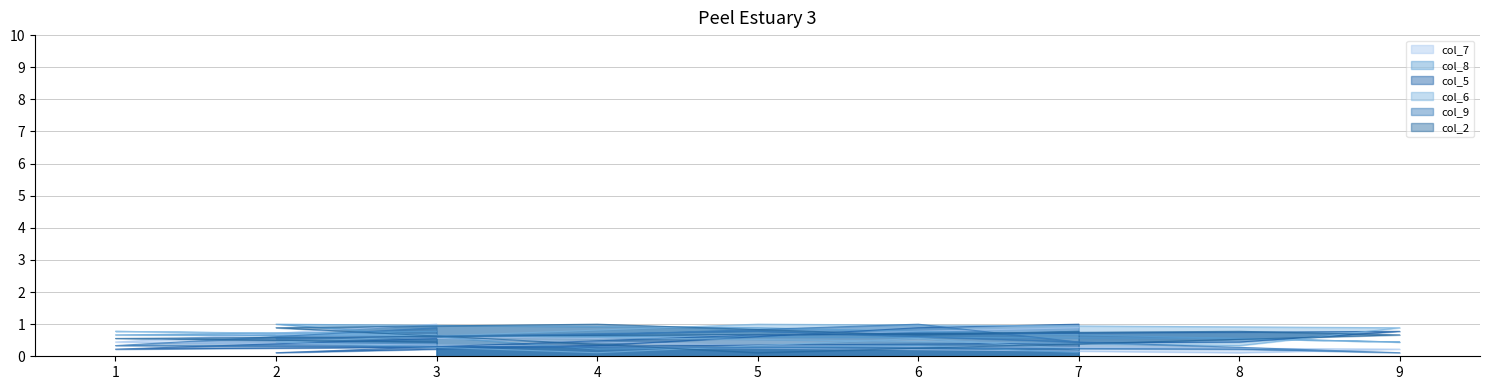

Reading right to left, list all the values displayed in this chart.

col_7: 3=1.0	1=0.4	8=0.1	9=0.2	5=0.3	2=0.7	4=0.6	6=0.8	7=0.9
col_8: 3=0.8	1=0.7	8=0.6	9=0.4	5=0.9	2=1.0	4=0.2	6=0.3	7=0.1
col_5: 3=0.6	1=0.2	8=0.4	9=0.8	5=0.7	2=0.1	4=0.3	6=0.9	7=1.0
col_6: 3=0.7	1=0.8	8=0.3	9=0.9	5=1.0	2=0.4	4=0.1	6=0.6	7=0.2
col_9: 3=0.9	1=0.3	8=0.2	9=0.1	5=0.8	2=0.6	4=0.7	6=1.0	7=0.4
col_2: 3=0.4	1=0.6	8=0.8	9=0.7	5=0.1	2=0.9	4=1.0	6=0.7	7=0.8